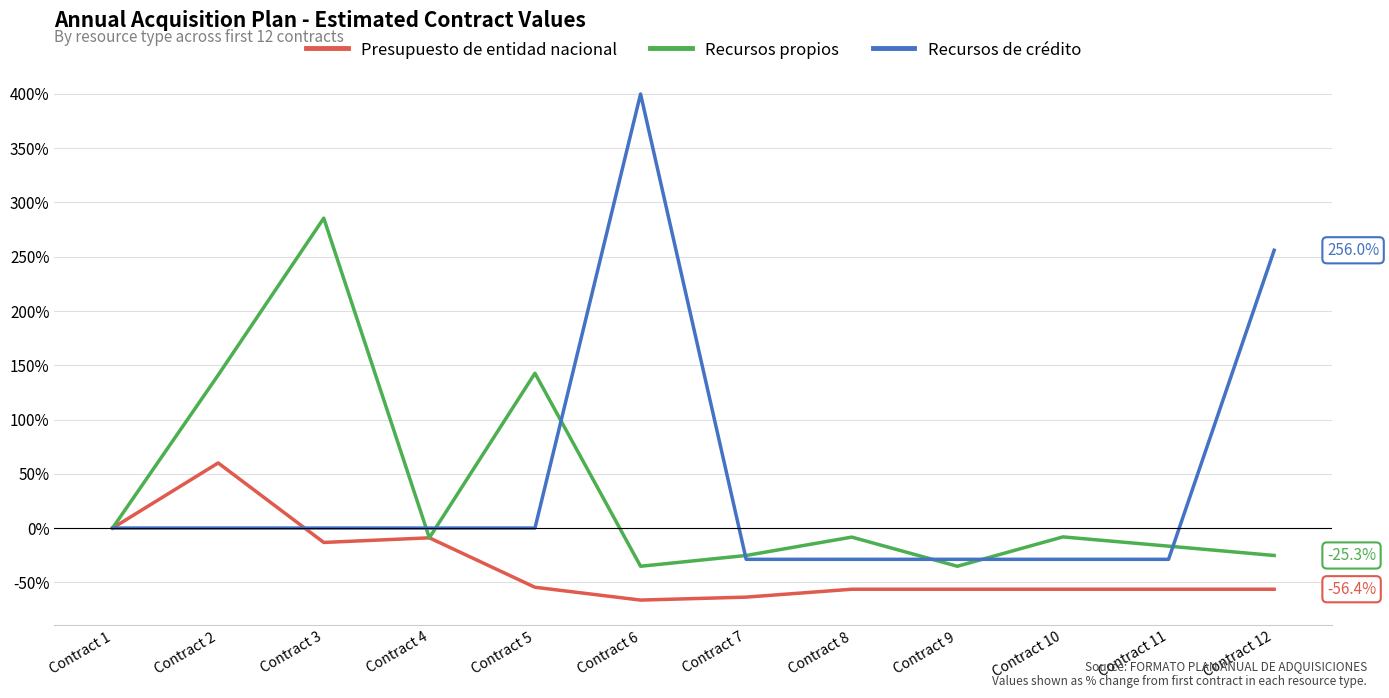

At Contract 2, list the series in order from largest to smallest.

Recursos propios, Presupuesto de entidad nacional, Recursos de crédito